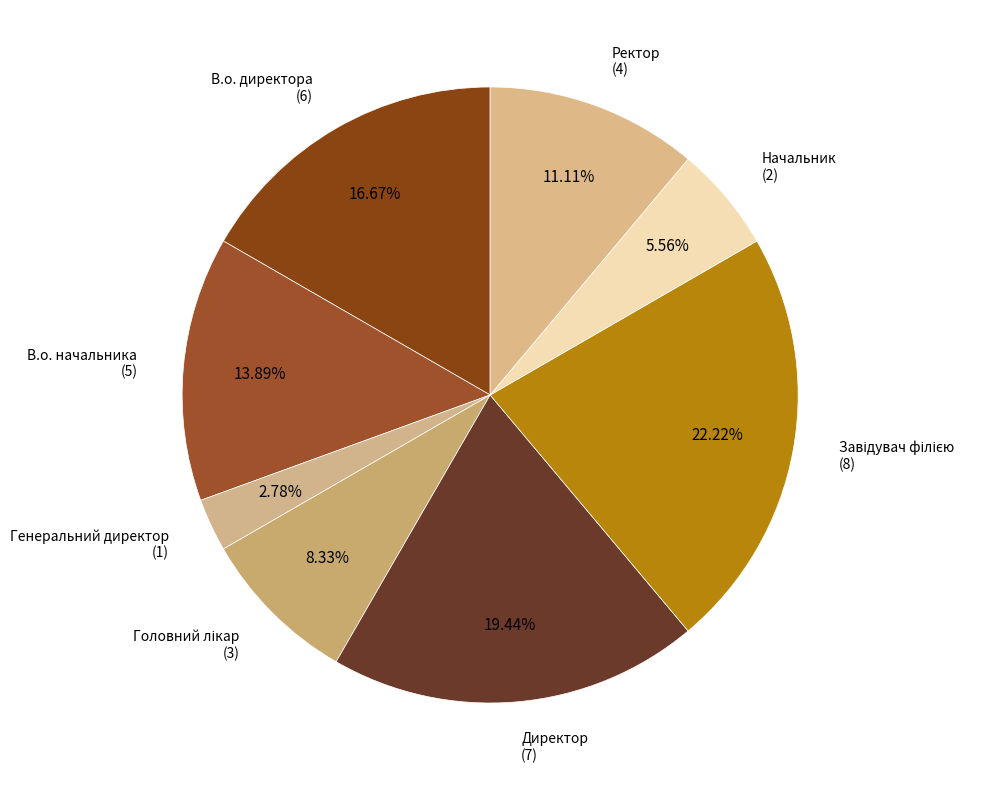

Combined, what portion of the pie is В.о. начальника and Ректор?

25.0%